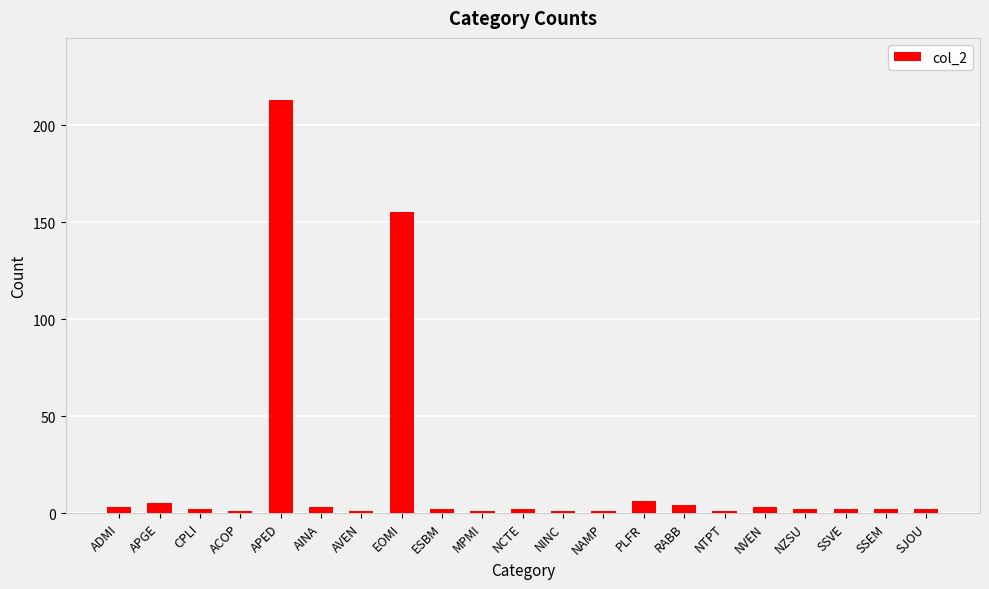

Between AVEN and EOMI, which is larger?

EOMI